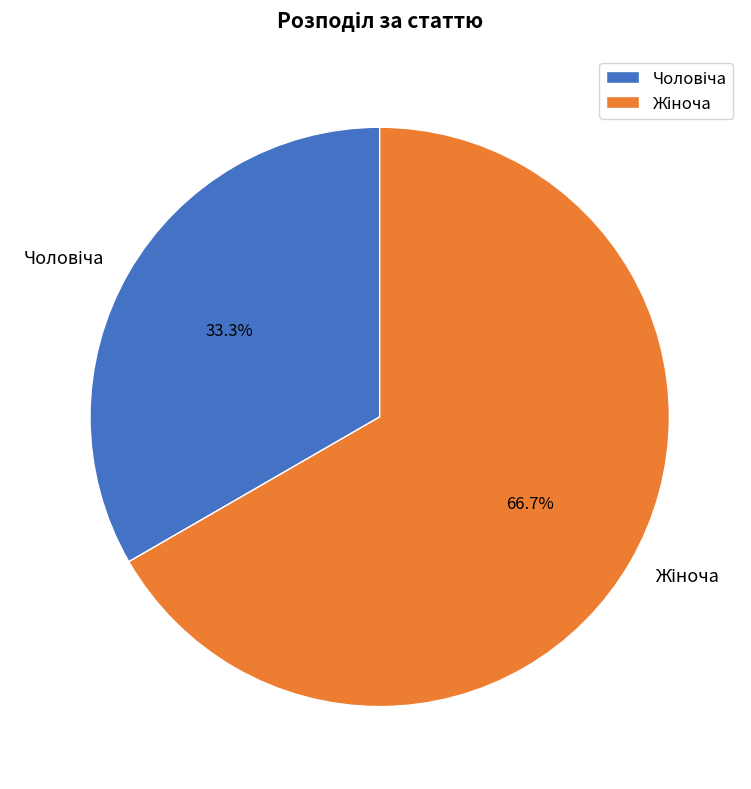

How many slices are in this pie chart?

2